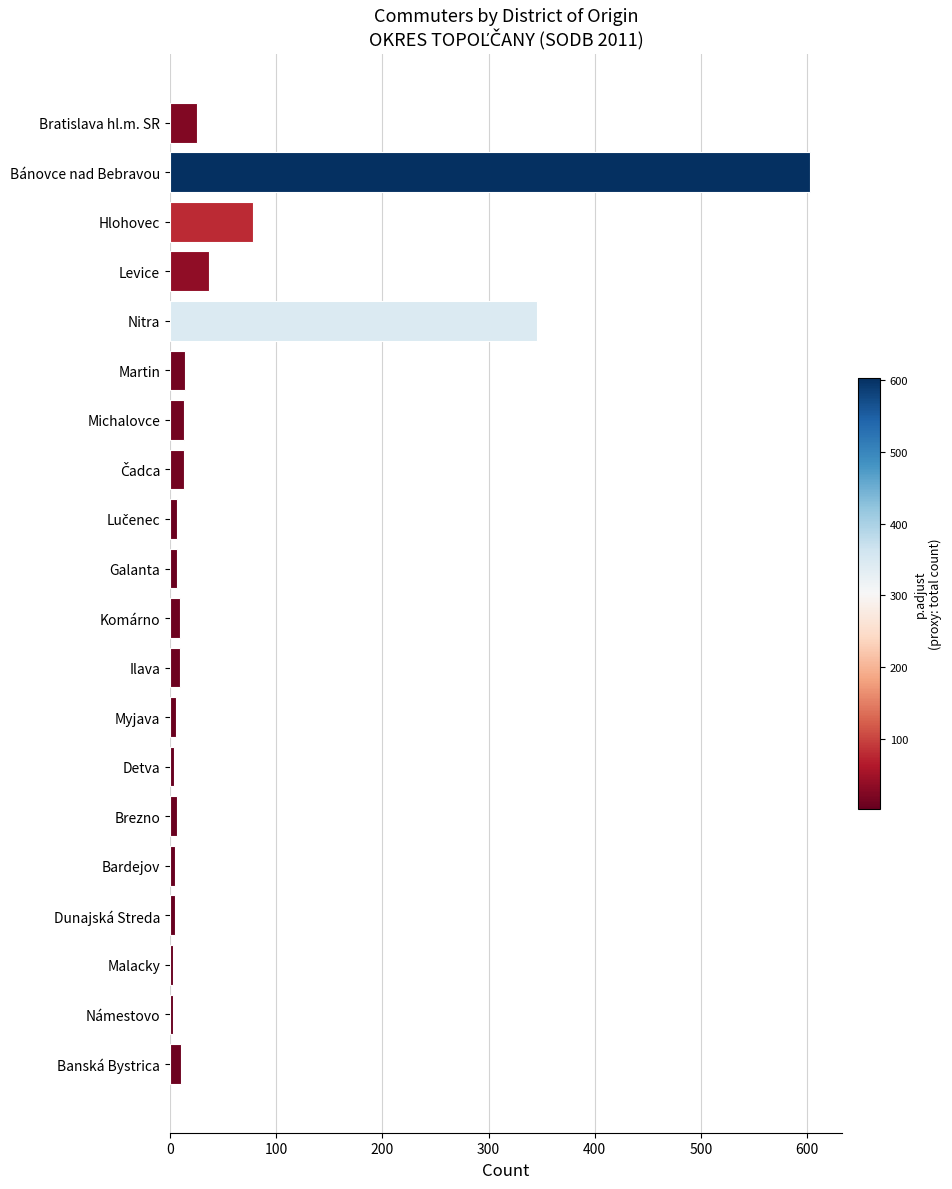

Where is the data nearest to the value 303?

Nitra